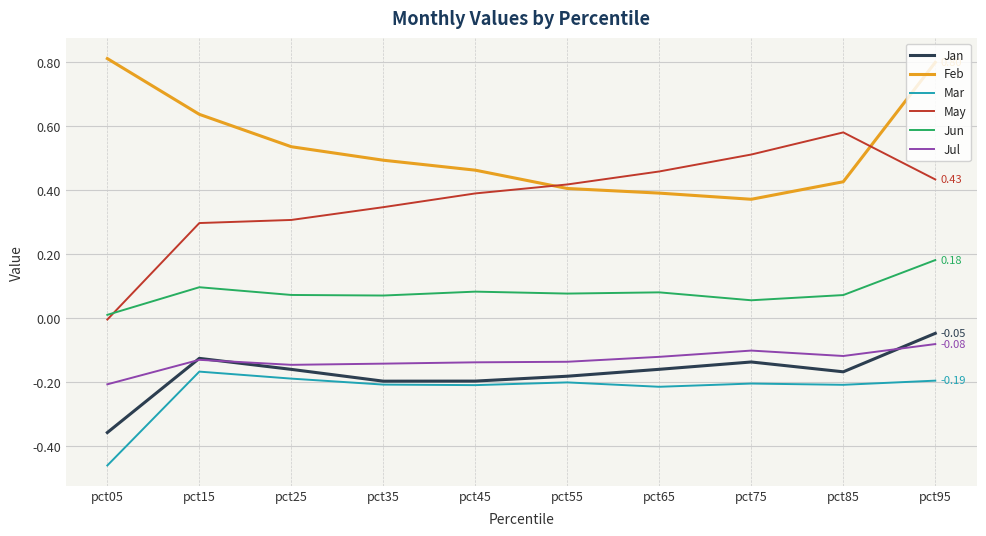

Is the value of Mar at pct05 greater than the value of Jan at pct55?

No